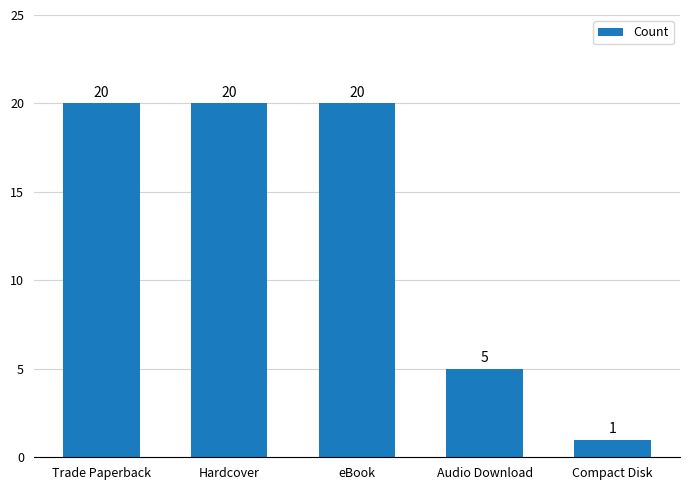

At which label is the value closest to 10?

Audio Download